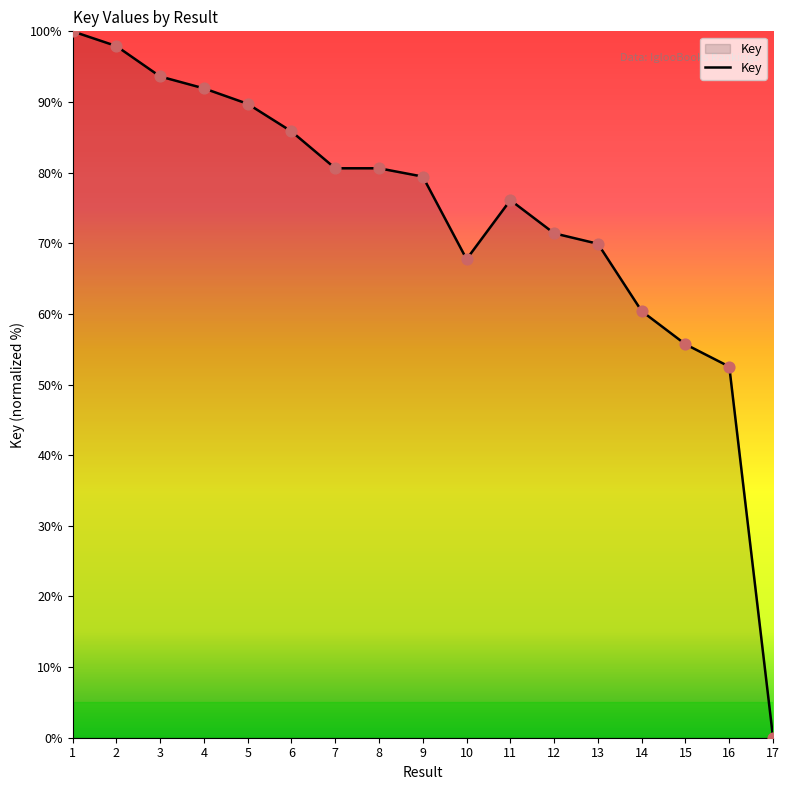

Which has a higher value, 7 or 15?

7